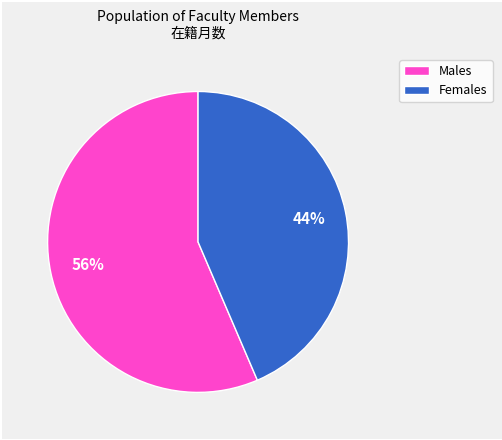

Is there a majority slice in this chart?

Yes